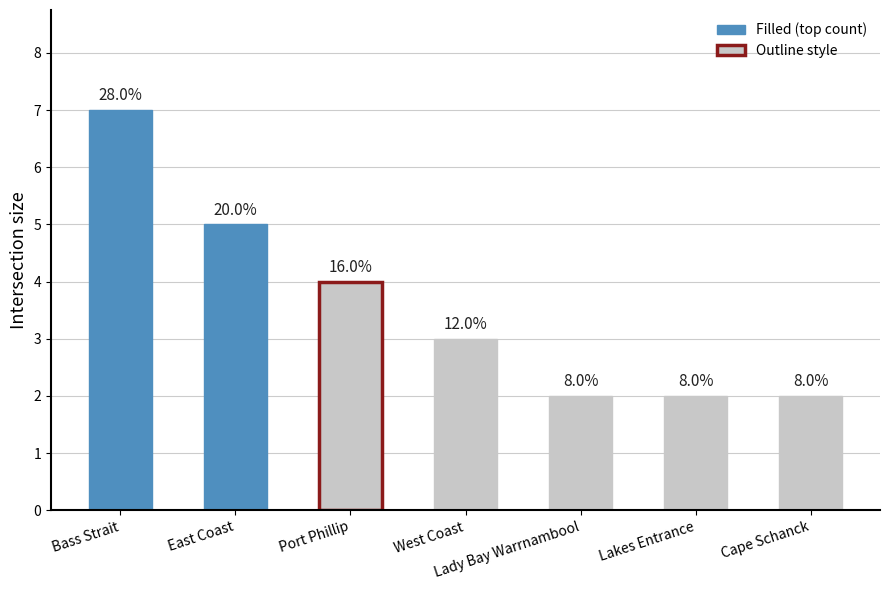

How many bars are there in total?

7